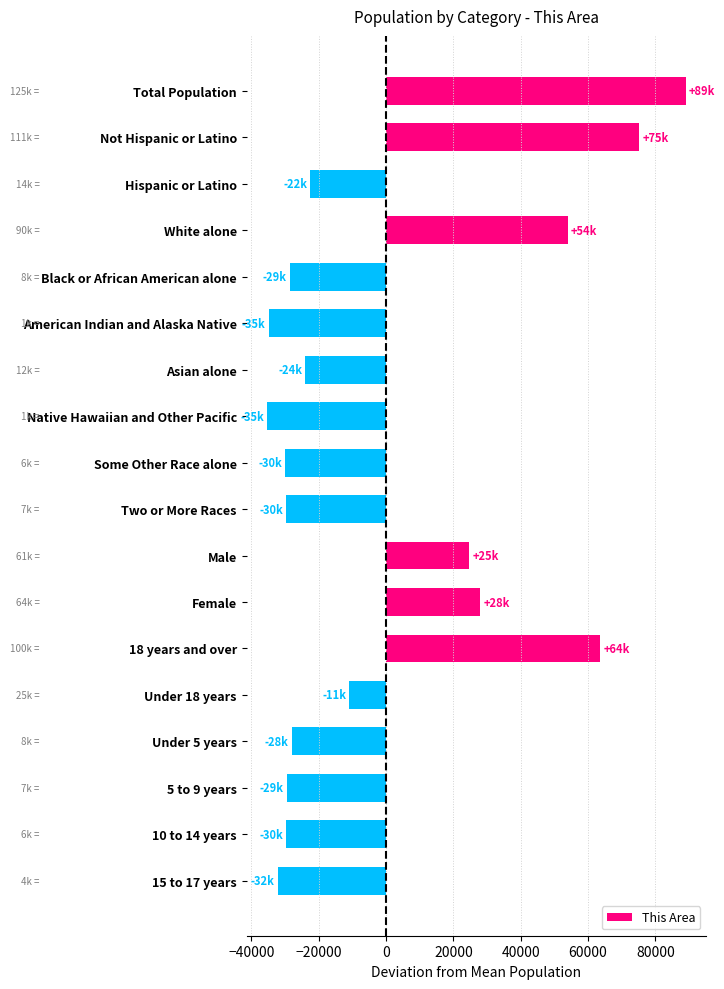

How many values are below -23936?

10